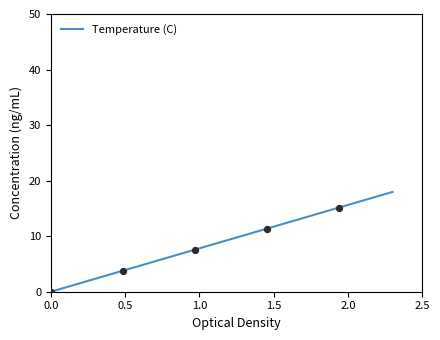

What is the greatest value displayed?

18.0